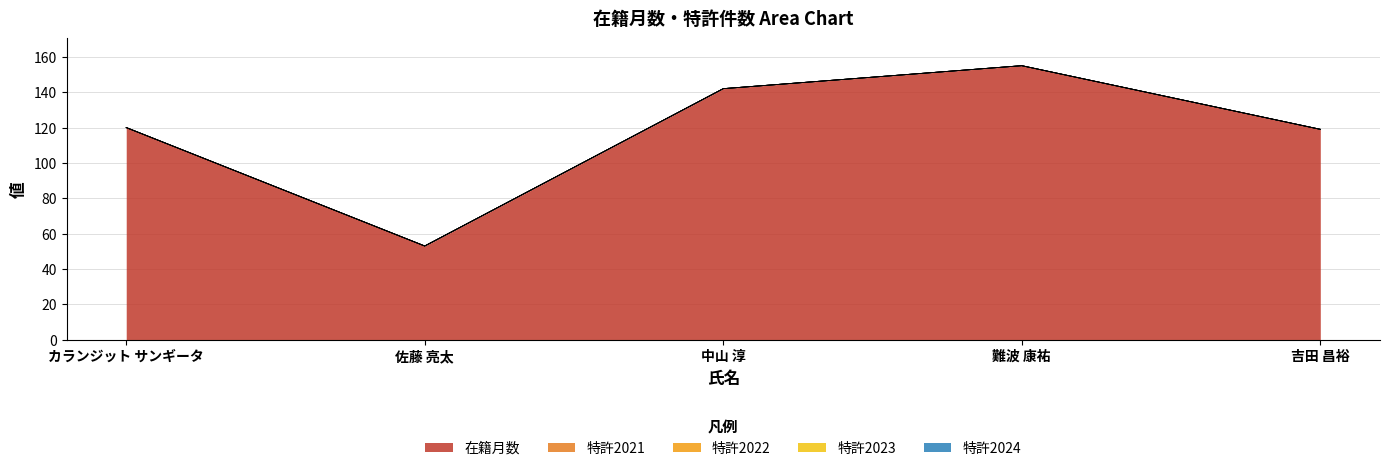

What is the label of the 2nd point from the left?

佐藤 亮太